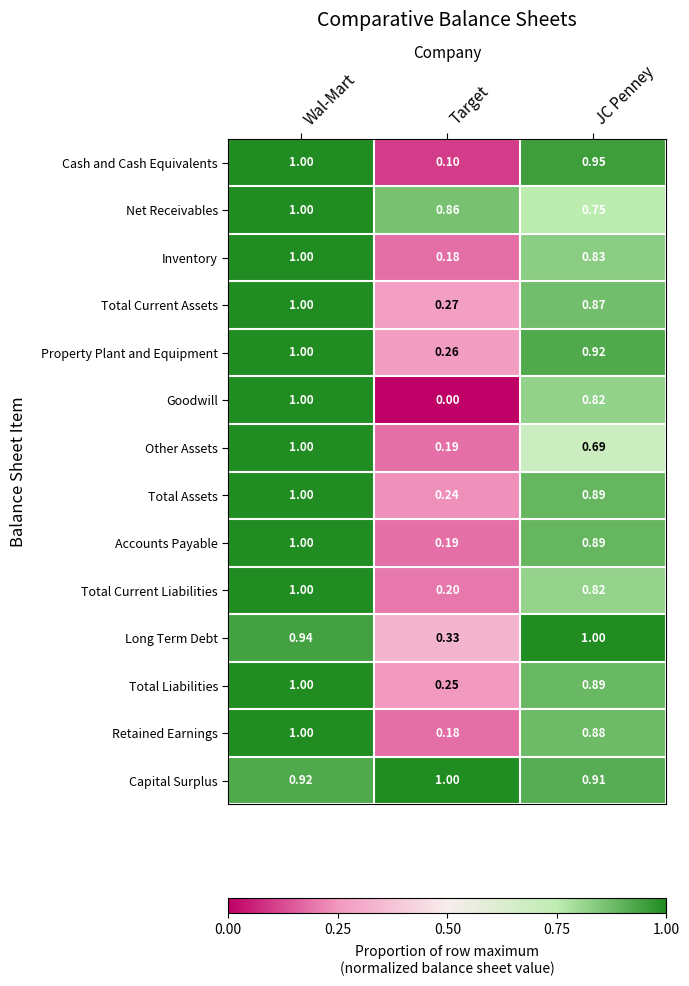

Which series has the widest spread of values?

Goodwill